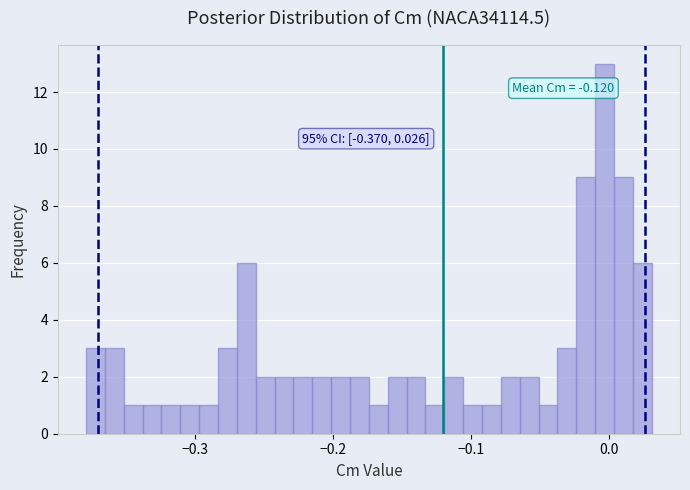

Around what value on the x-axis is the tallest bar? Give the approximate position of its centre, as read against the axis.

0.00